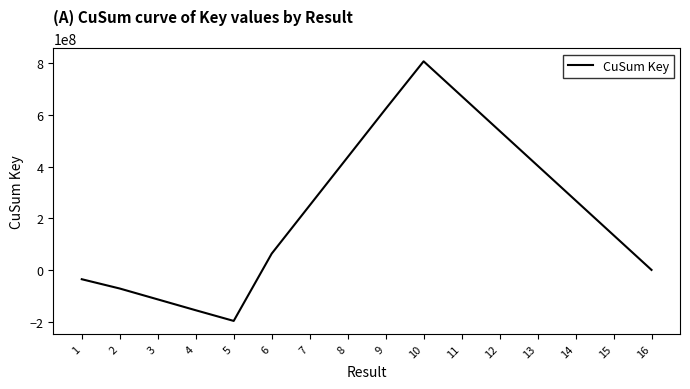

What is the average value?

226322279.8